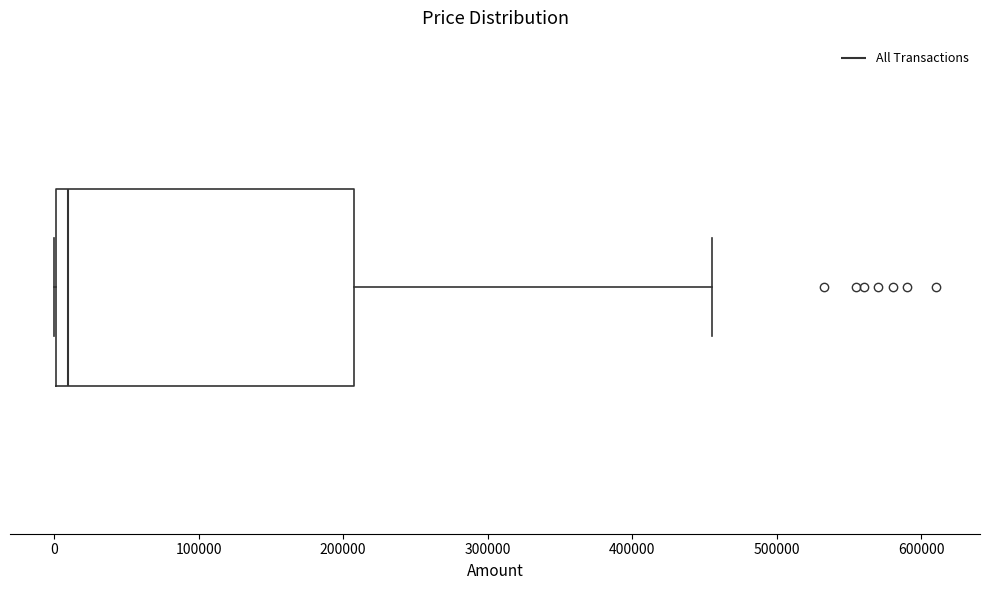

Where is the right edge of the box on the x-axis? The values are not printed on the chart, so give them approximately, as read against the axis.

210000